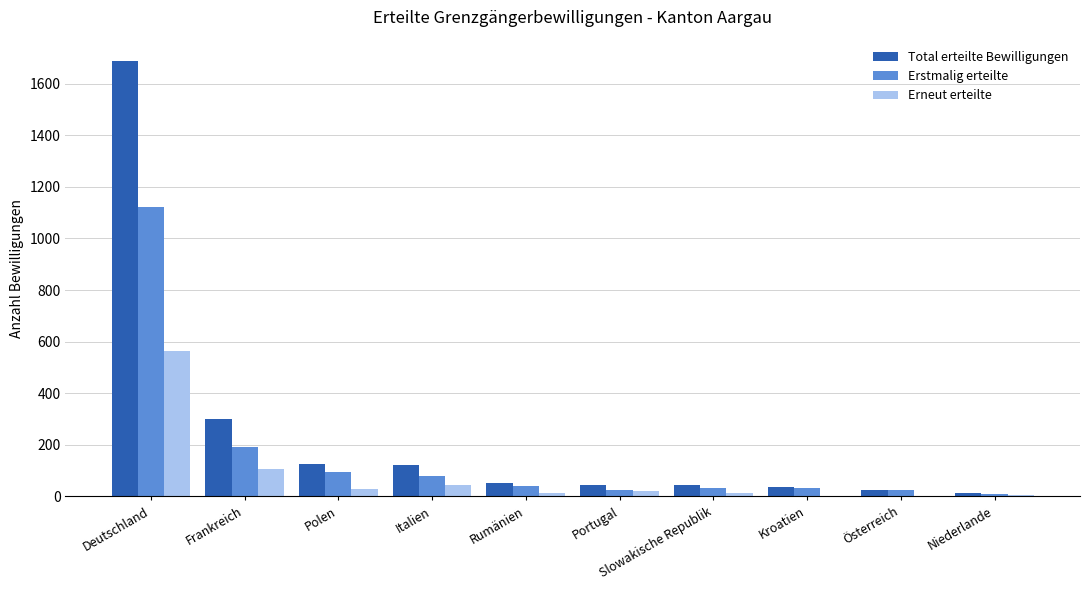

What is the sum of the Erstmalig erteilte values at Portugal and Österreich?

49